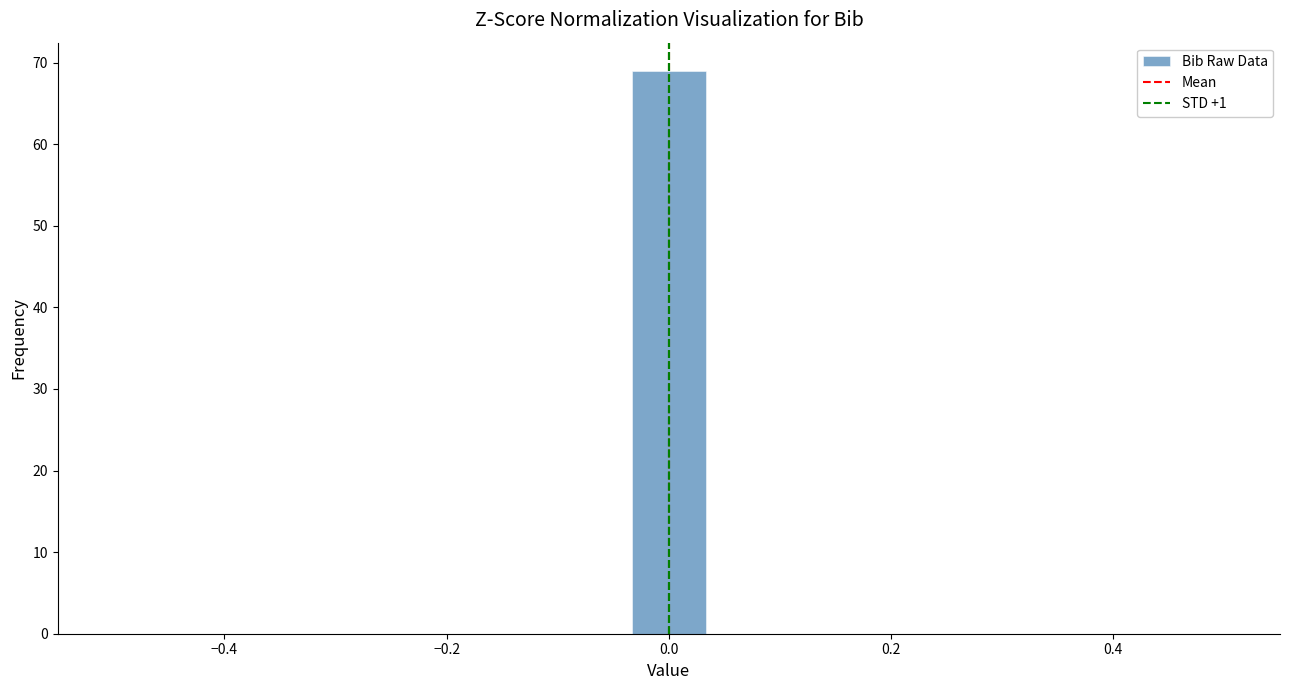

Read against the x-axis, roughly where is the centre of the tallest bar?

0.00